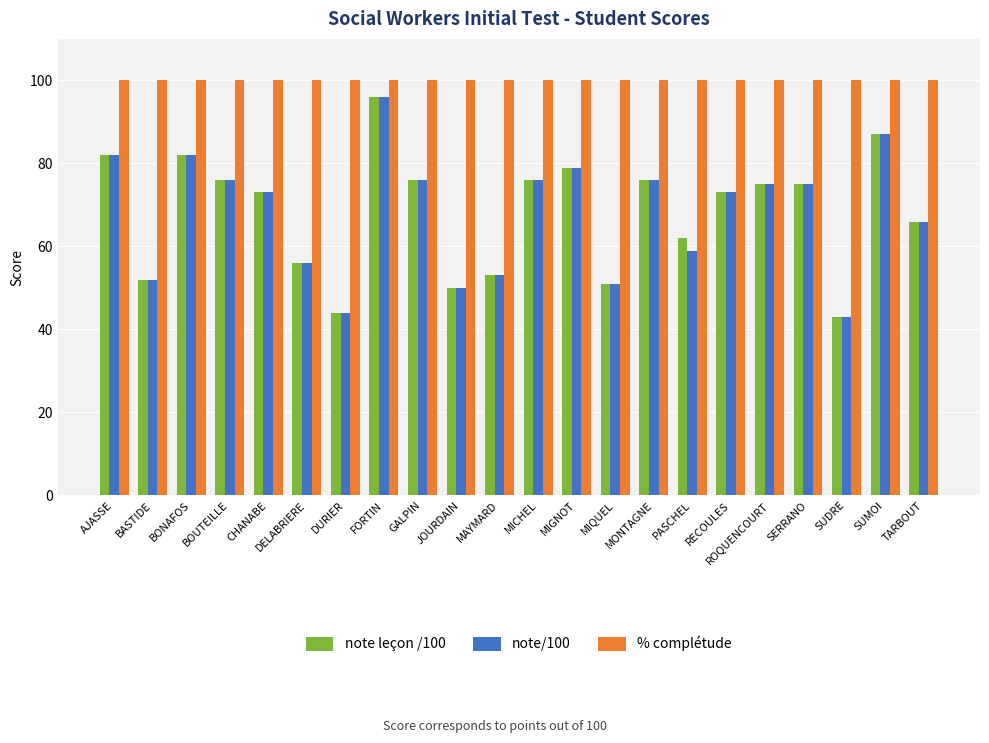

What is the difference between the highest and lowest values at DELABRIERE?

44